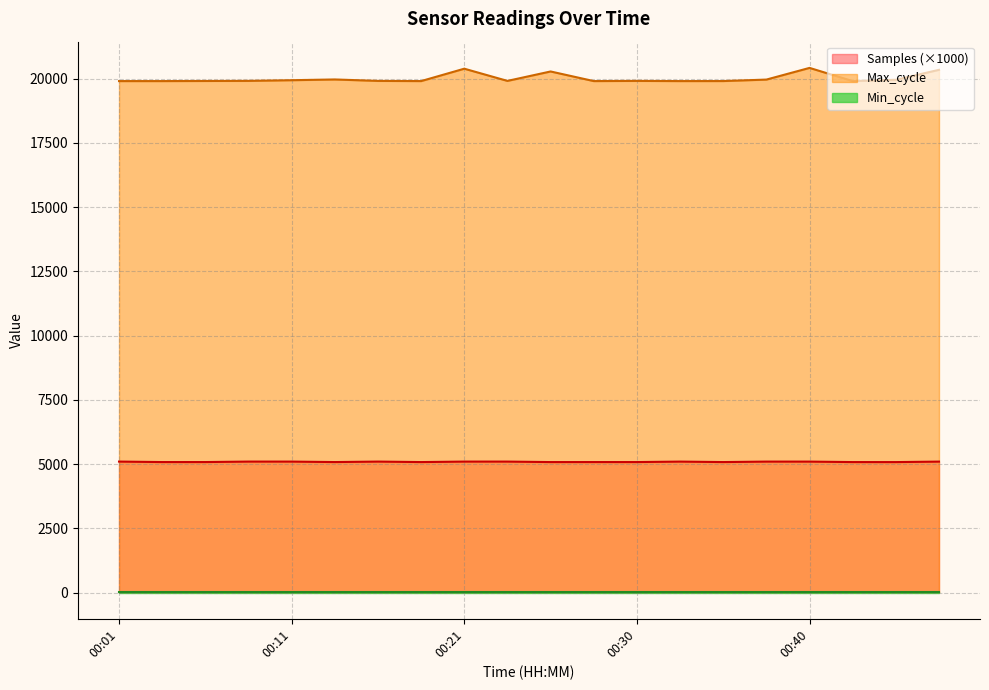

Which series has the widest spread of values?

Max_cycle